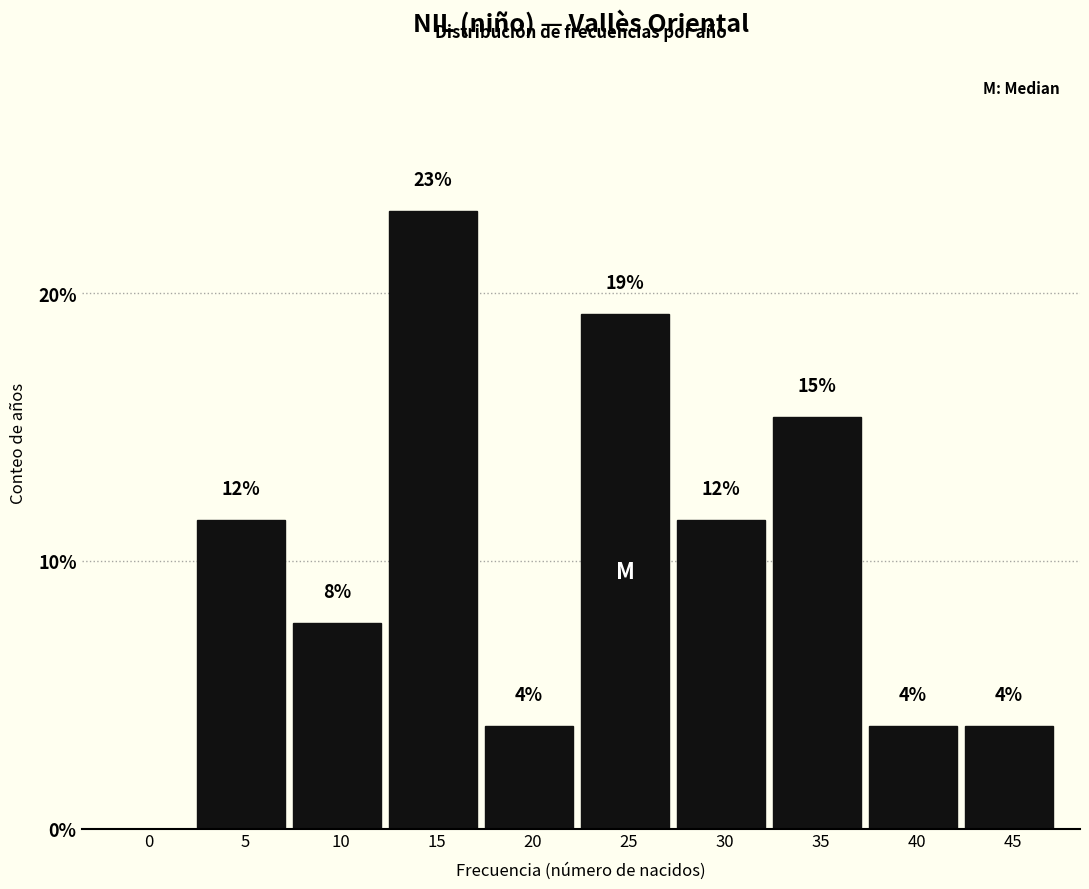

Are the bars horizontal?

No